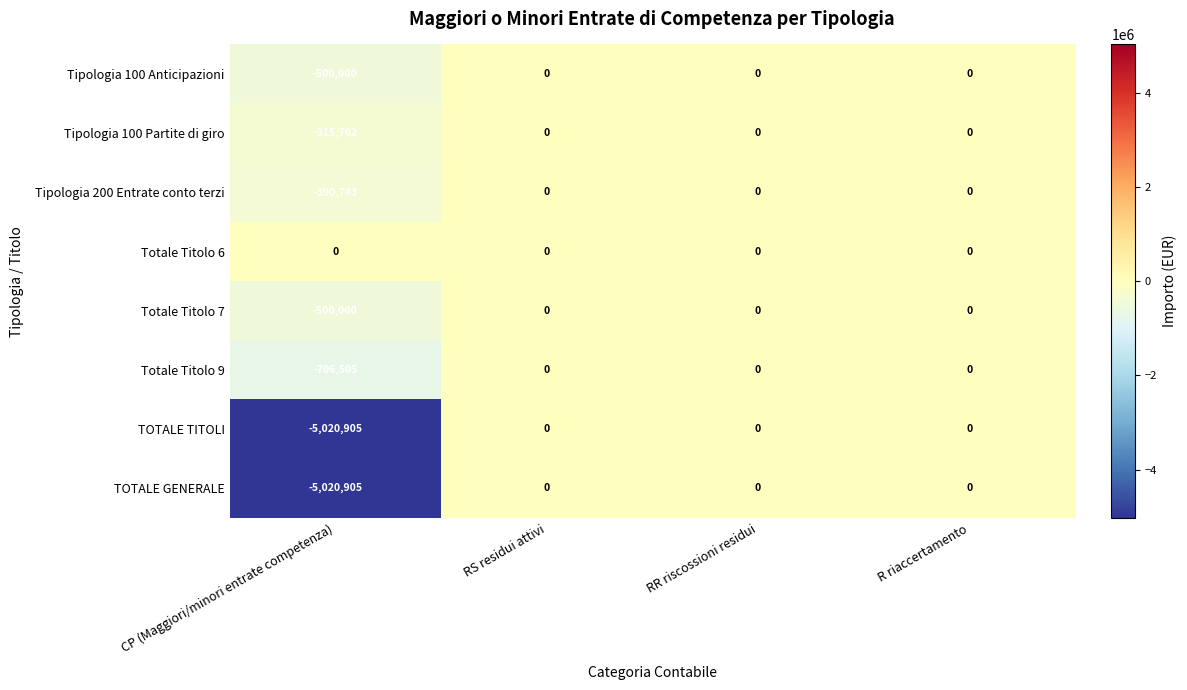

The Totale Titolo 9 series shows -306059 at R riaccertamento. True or false?

False